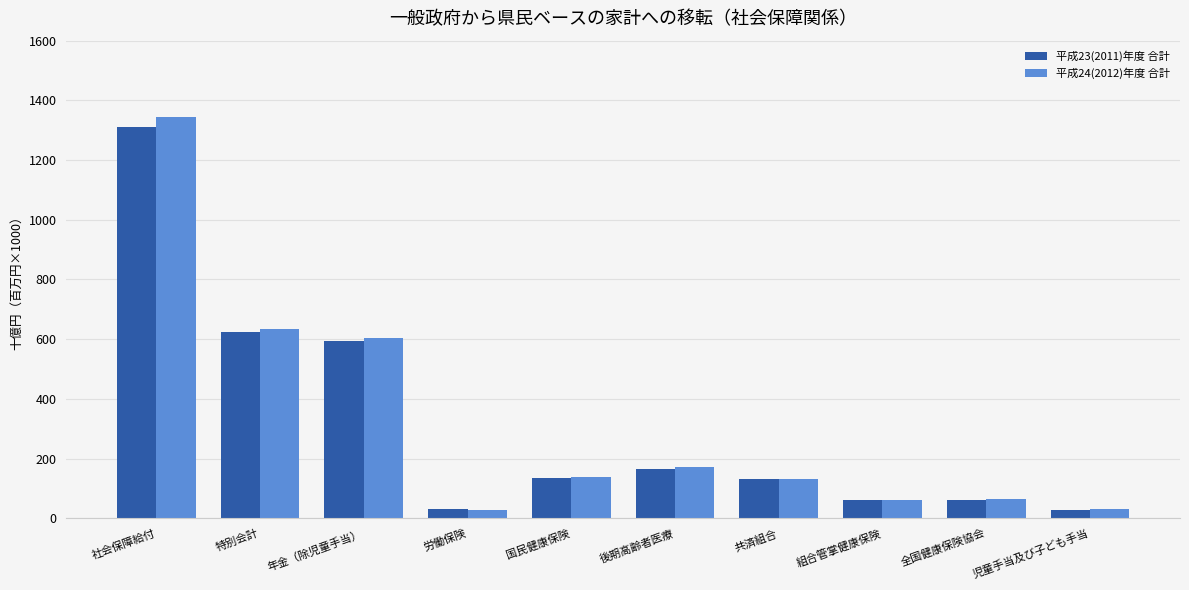

Is the value of 平成24(2012)年度 合計 at 後期高齢者医療 greater than the value of 平成23(2011)年度 合計 at 児童手当及び子ども手当?

Yes